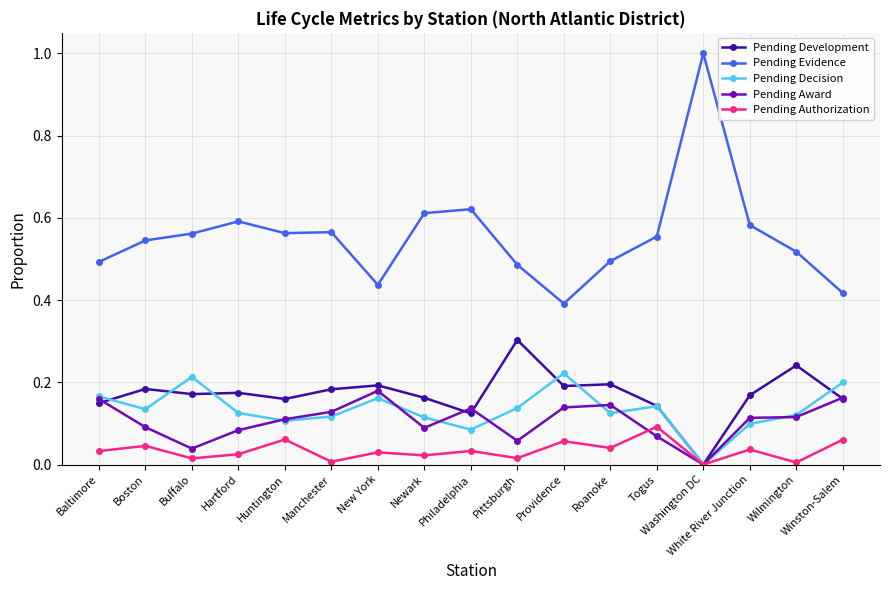

Does the chart display data point markers on the line(s)?

Yes